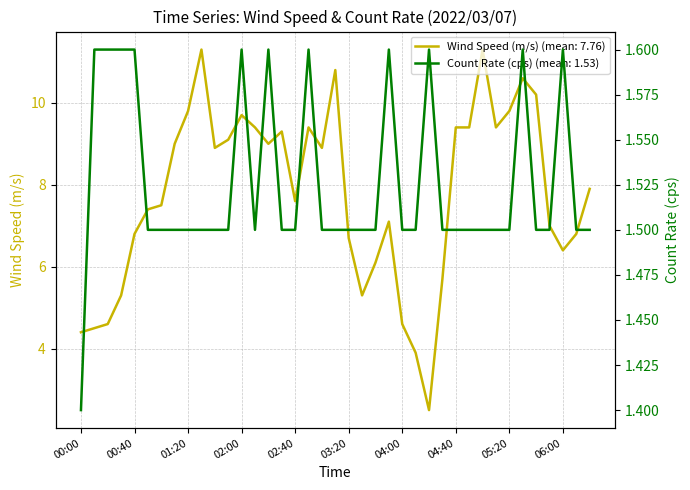

Rank the series by their average value, from highest to lowest.

Wind Speed (m/s), Count Rate (cps)